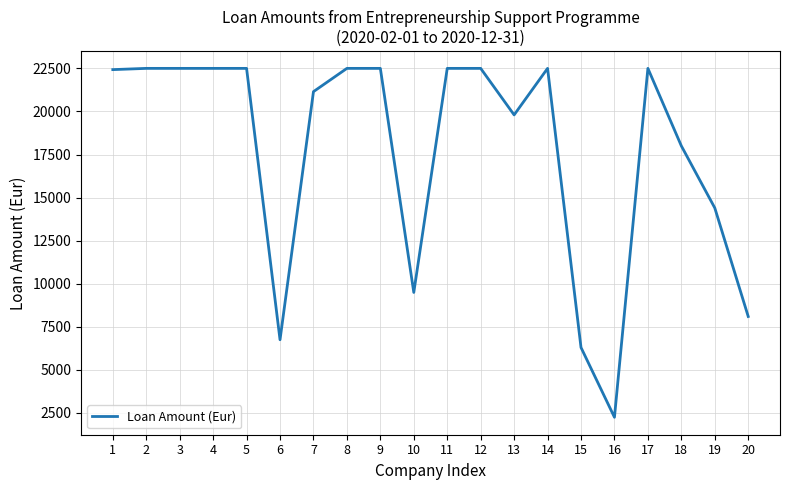

What is the difference between the values at 18 and 20?

9900.0